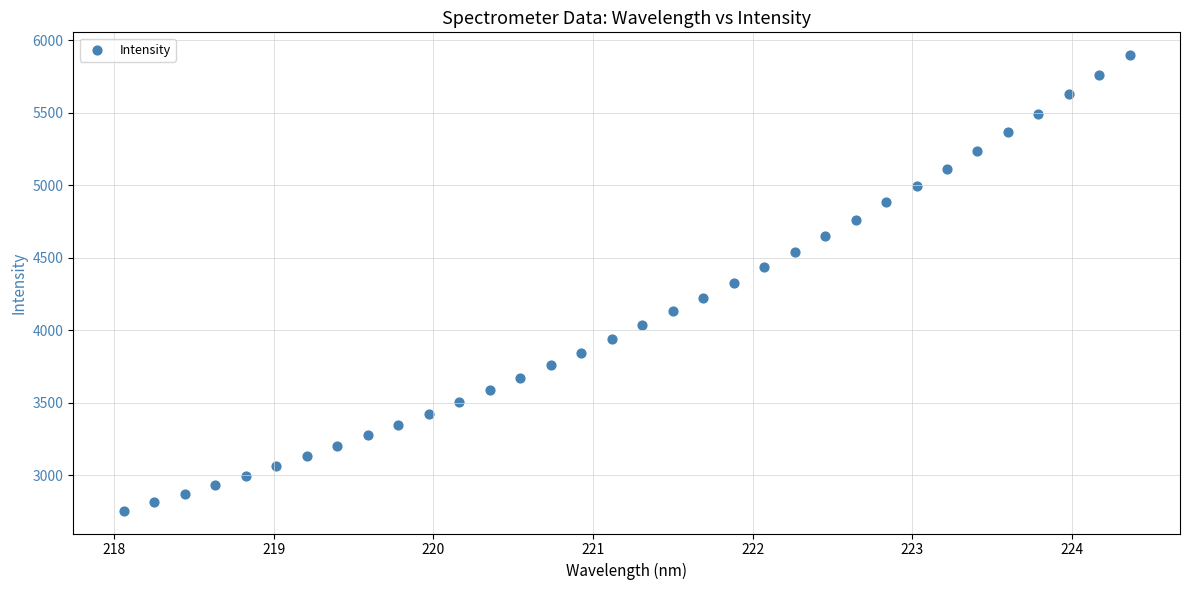

What is the range of Y values (max minus min)?

3144.8